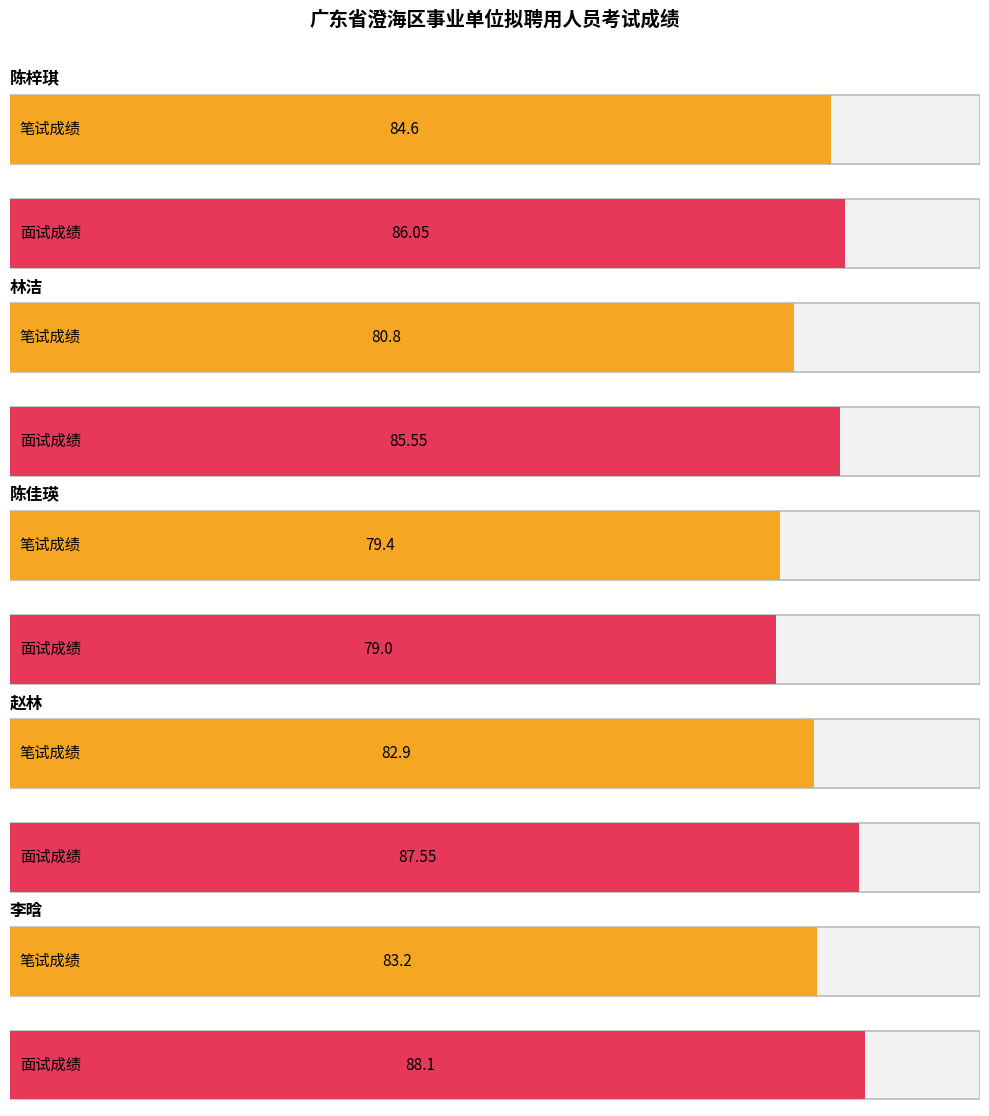

Between 赵林 and 李晗, which series saw the biggest shift?

面试成绩